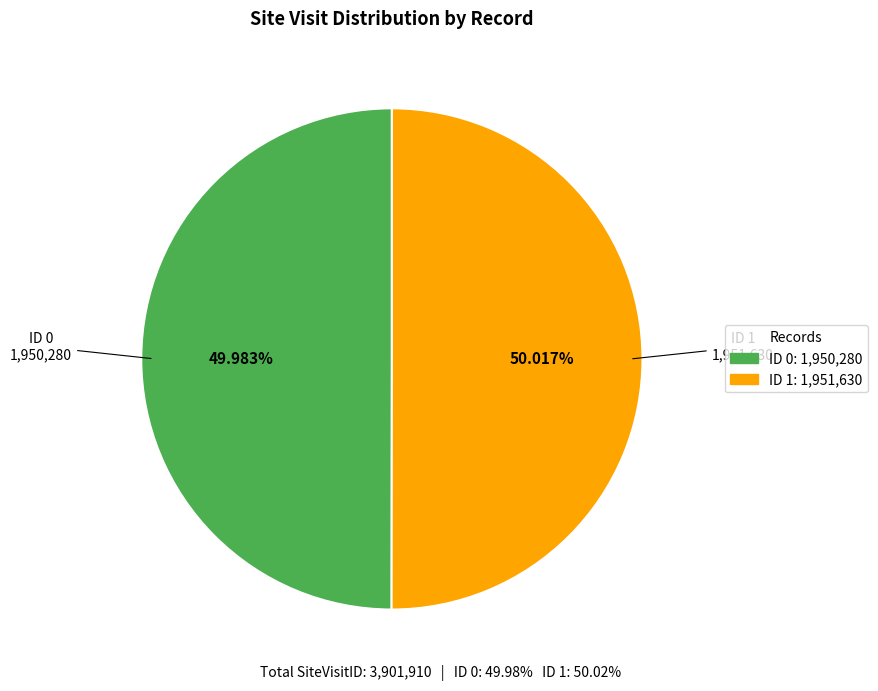

How many slices are in this pie chart?

2